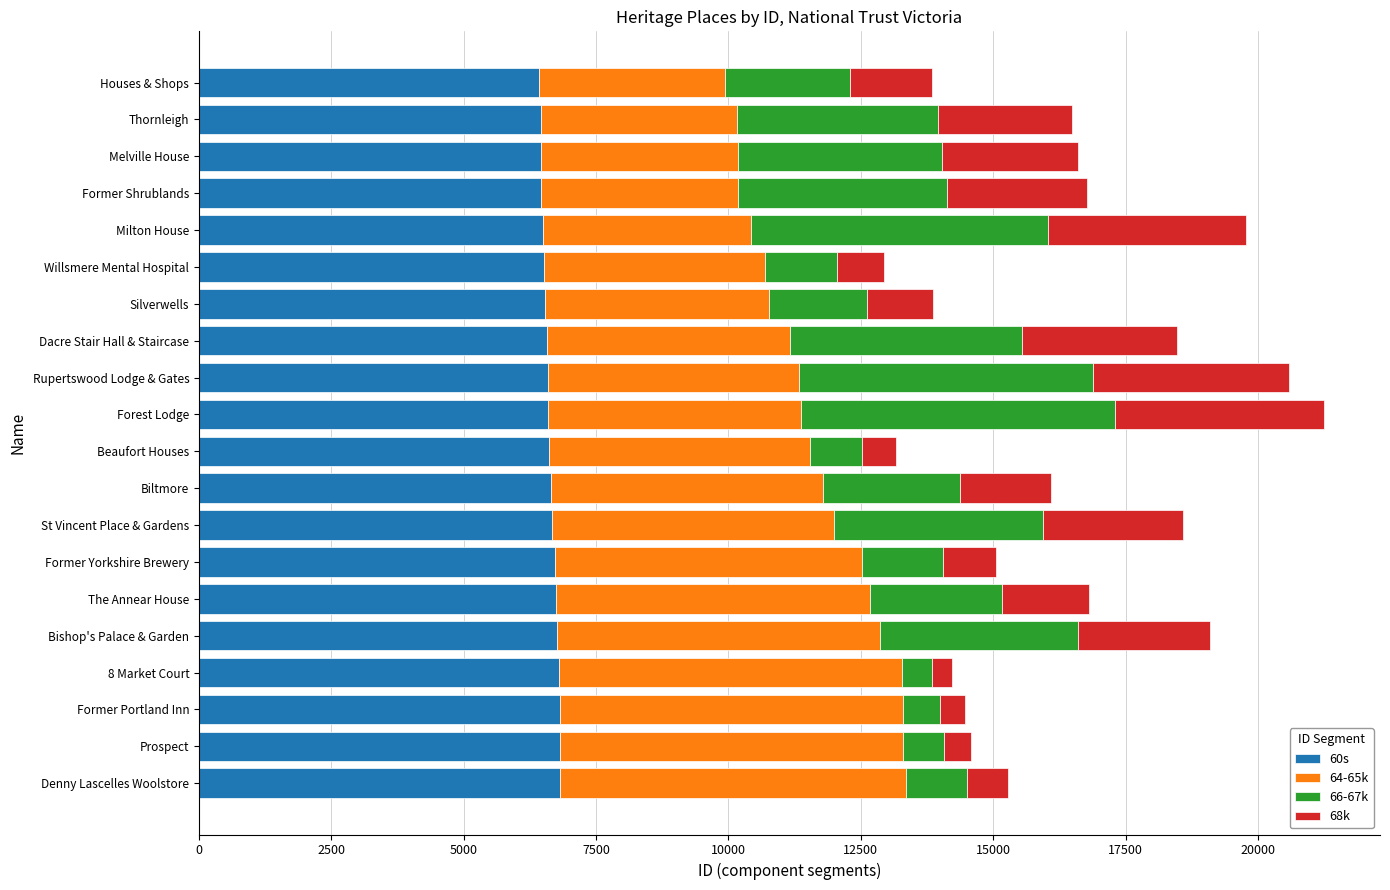

How many data points in 60s are less than 6610?

10